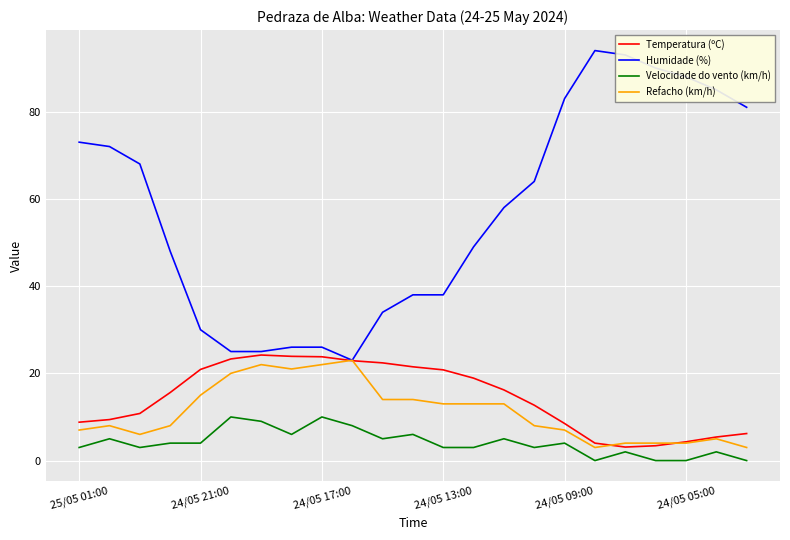

What is the maximum value shown in the chart?

94.0